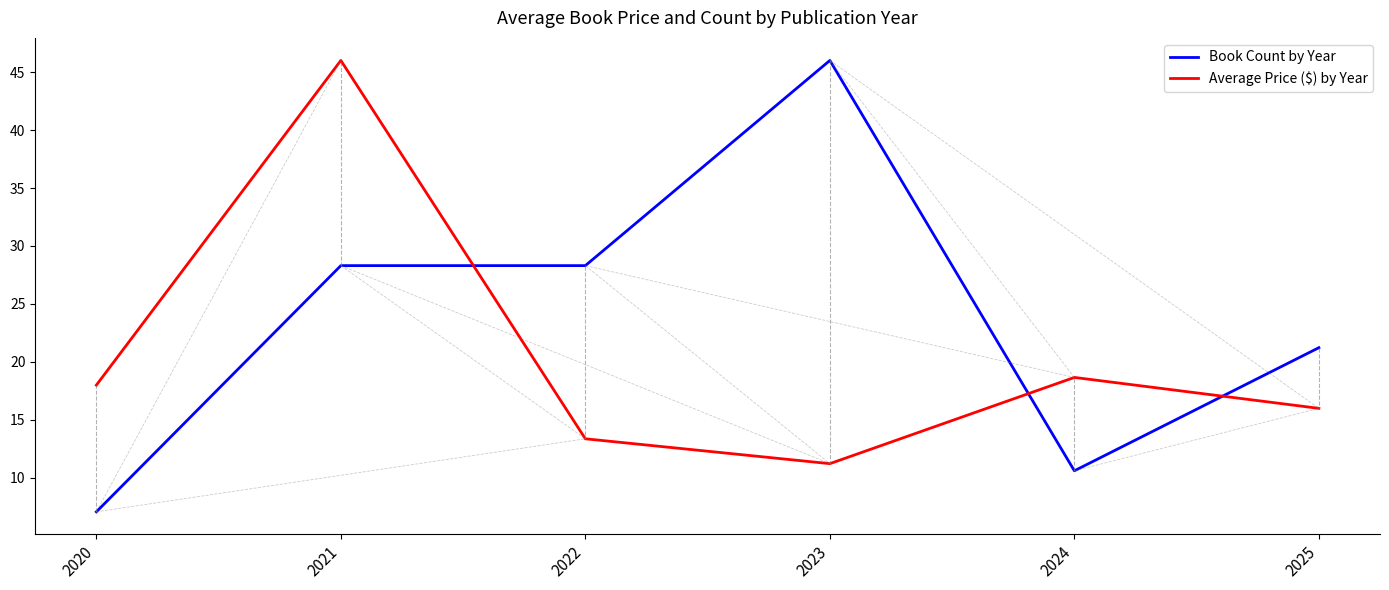

How many values in the Book Count by Year series are below 28?

3